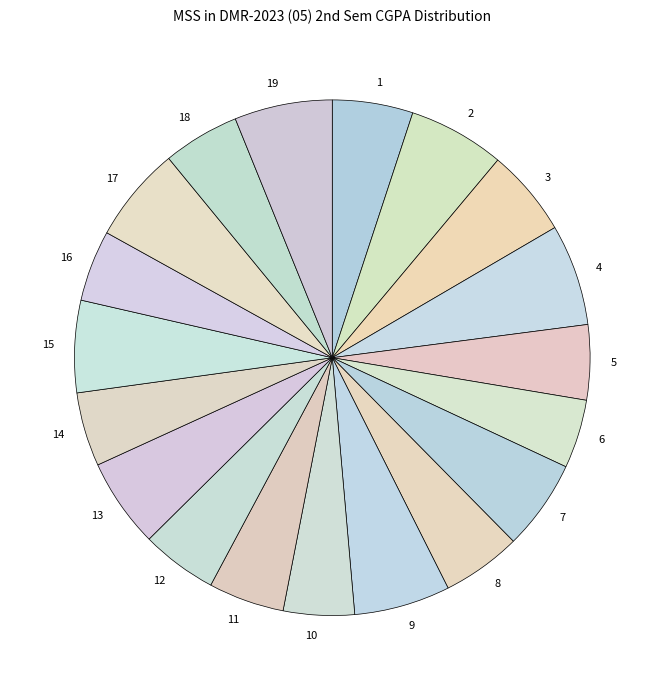

Is there a majority slice in this chart?

No